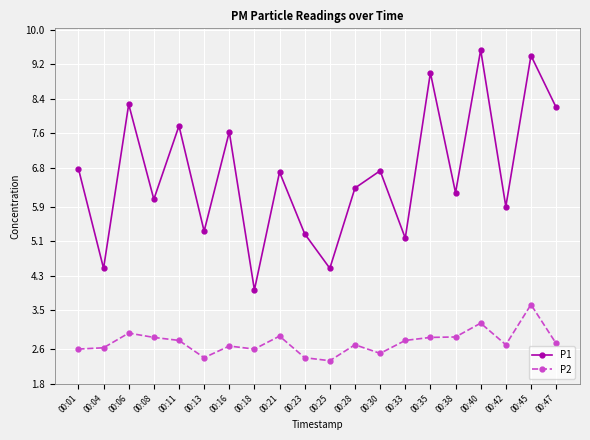

Reading left to right, transcribe all the data shown in this chart.

P1: 00:01=6.8	00:04=4.5	00:06=8.3	00:08=6.1	00:11=7.8	00:13=5.3	00:16=7.6	00:18=4.0	00:21=6.7	00:23=5.3	00:25=4.5	00:28=6.3	00:30=6.7	00:33=5.2	00:35=9.0	00:38=6.2	00:40=9.5	00:42=5.9	00:45=9.4	00:47=8.2
P2: 00:01=2.6	00:04=2.6	00:06=3.0	00:08=2.9	00:11=2.8	00:13=2.4	00:16=2.7	00:18=2.6	00:21=2.9	00:23=2.4	00:25=2.3	00:28=2.7	00:30=2.5	00:33=2.8	00:35=2.9	00:38=2.9	00:40=3.2	00:42=2.7	00:45=3.6	00:47=2.7